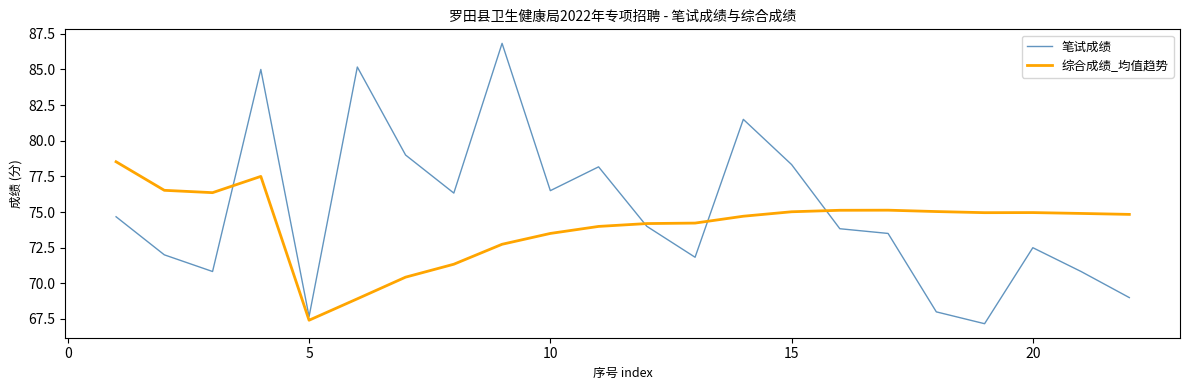

What is the lowest value of the 综合成绩_均值趋势 series?

67.4